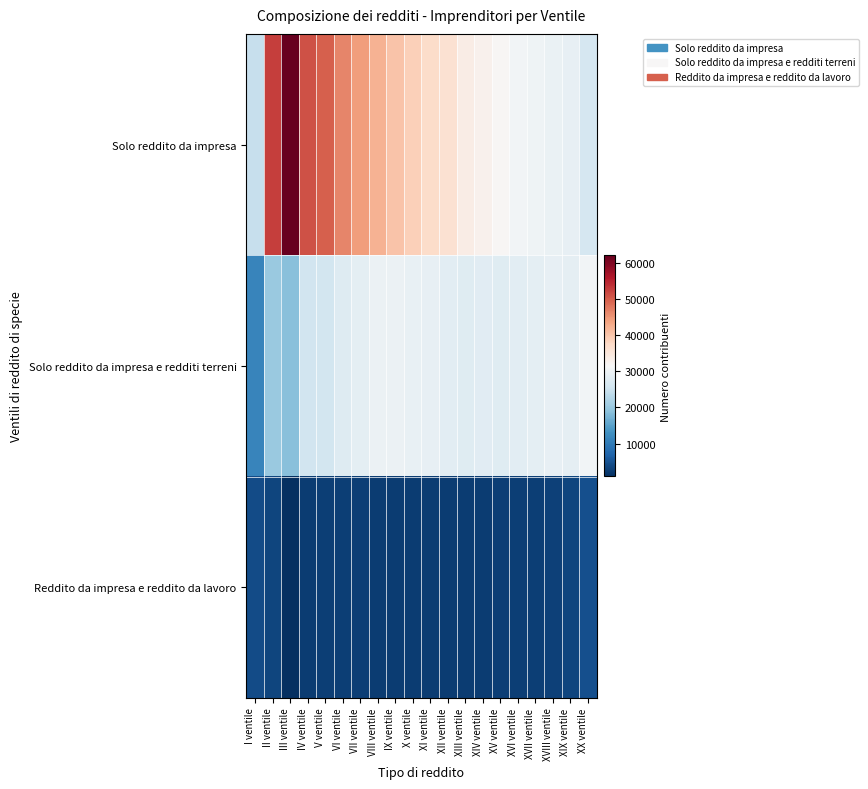

At how many categories does at least one series exceed 27502?

19